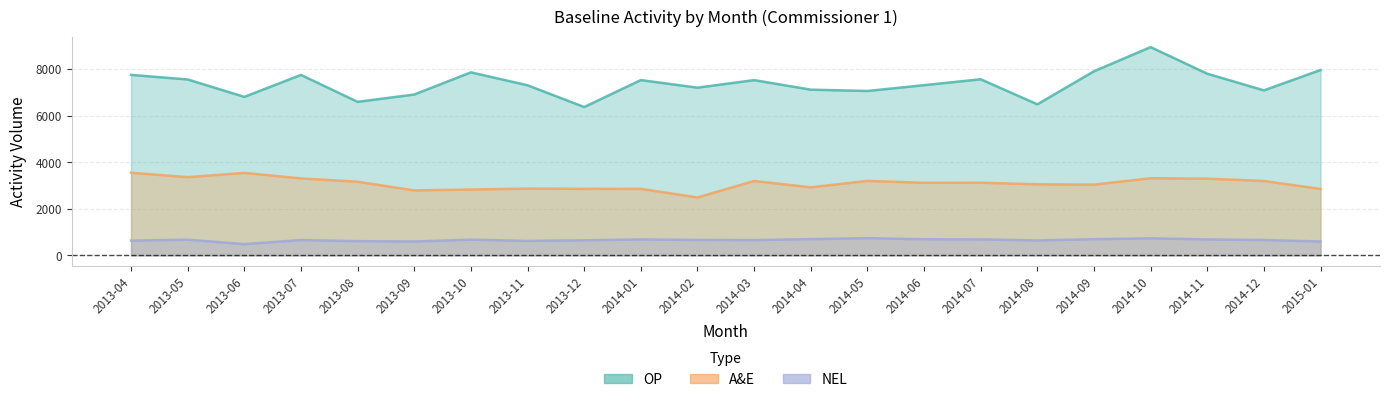

Where is the first local minimum for NEL?

2013-06